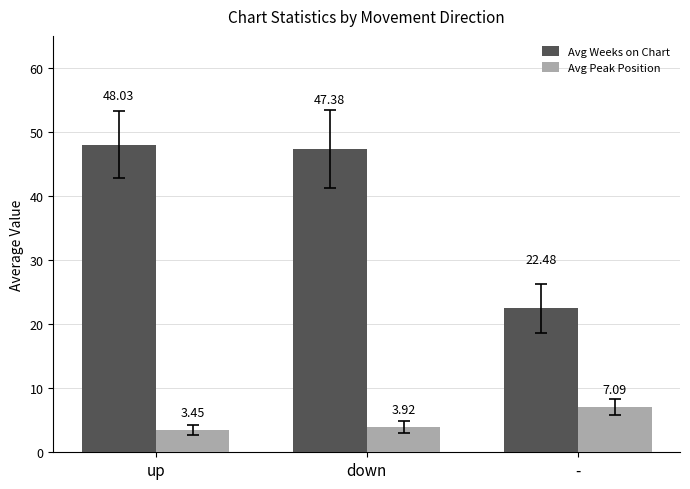

Rank the categories by Avg Weeks on Chart value from highest to lowest.

up, down, -